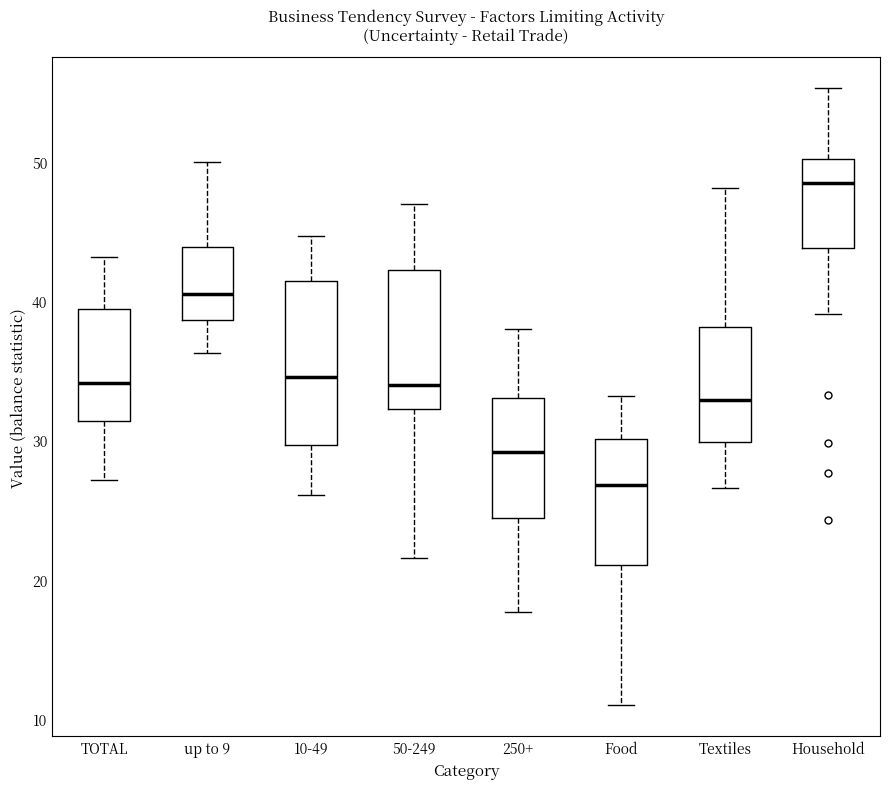

Which box has the lowest median line?

Food